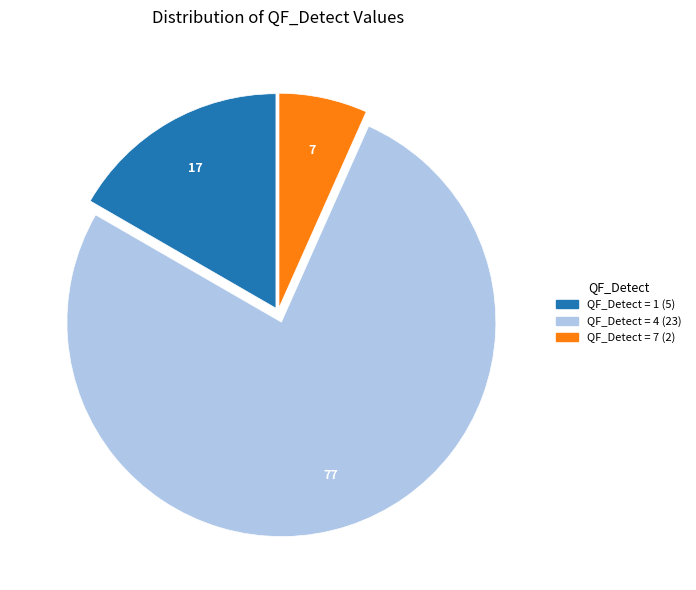

Is there a majority slice in this chart?

Yes